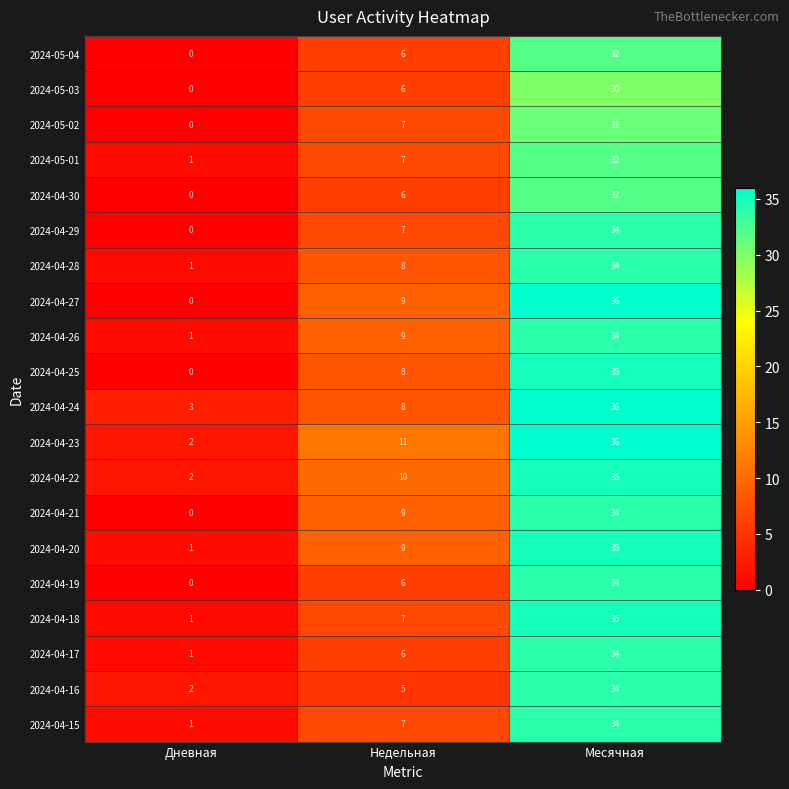

The value of 2024-04-21 at Дневная is 0. True or false?

True